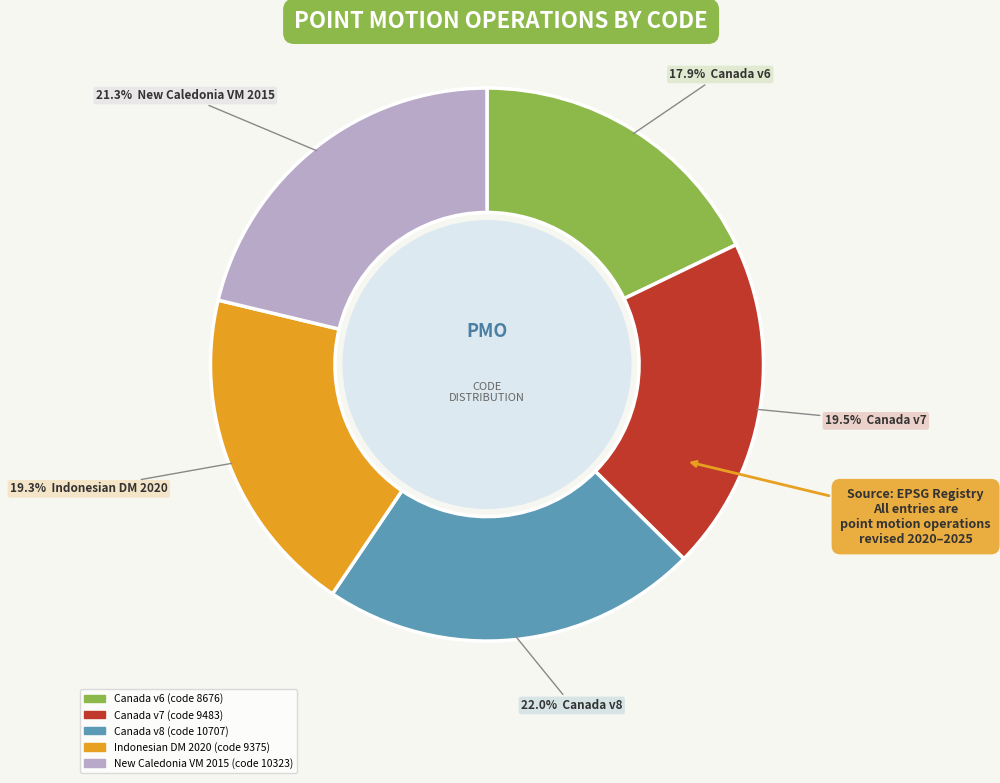

Does any single category account for the majority?

No